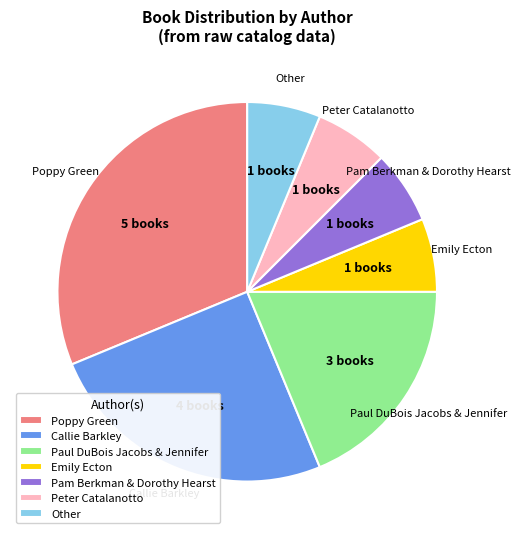

Which has a higher value, Callie Barkley or Peter Catalanotto?

Callie Barkley